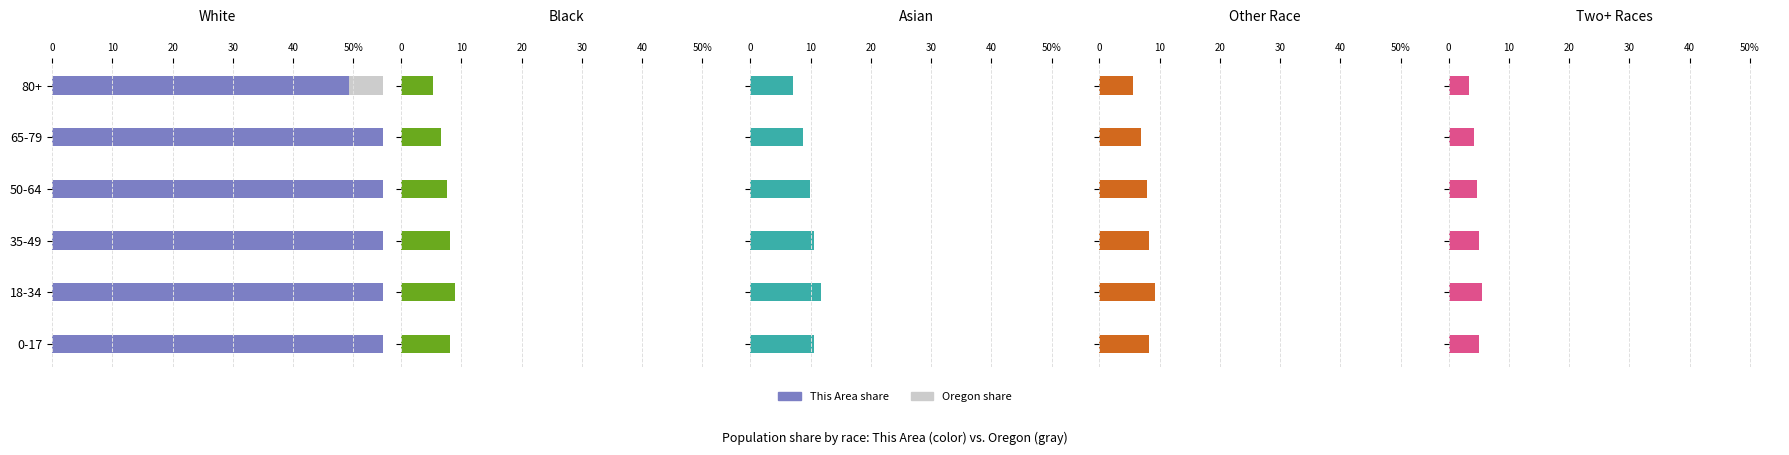

What is the difference between the maximum and second lowest values in the Oregon share series?

1.6